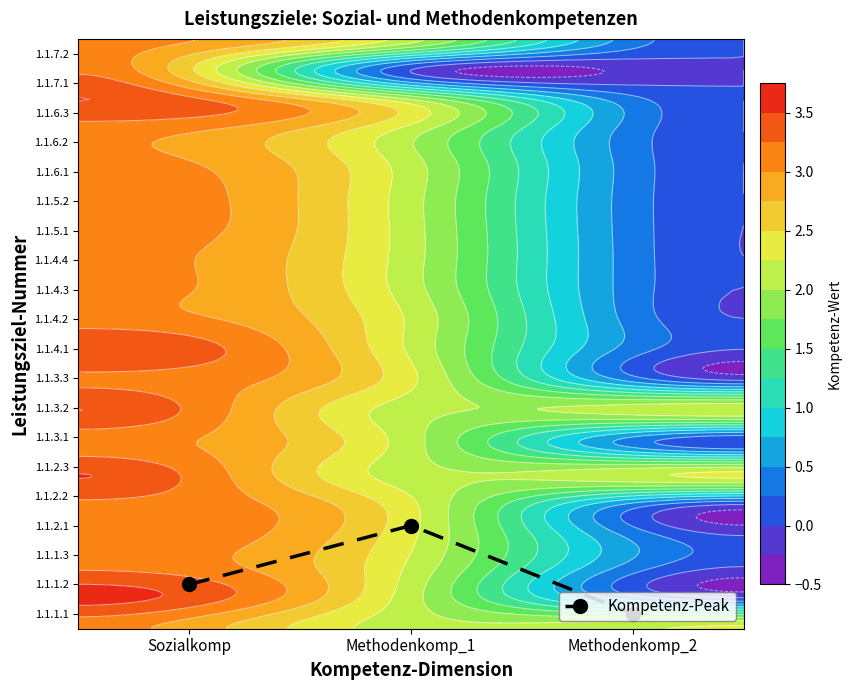

Reading left to right, transcribe all the data shown in this chart.

2	4	1